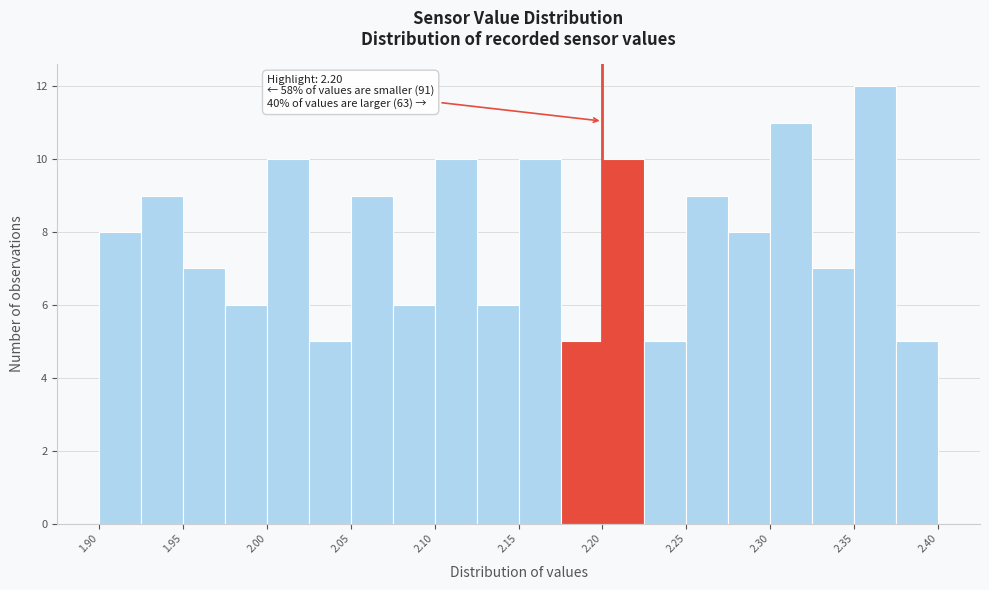

Over which range of the x-axis is the bar tallest?

2.350 to 2.375